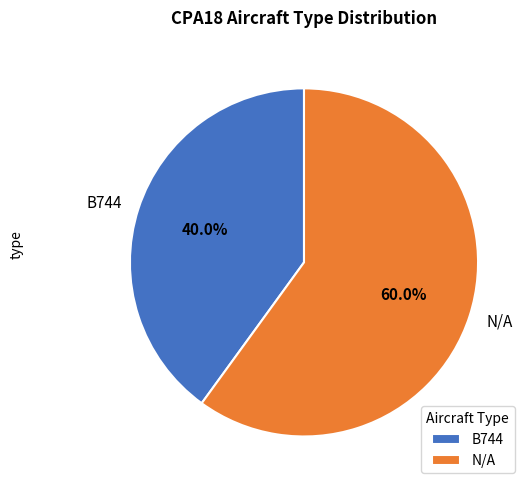

The B744 slice represents 40% of the pie. True or false?

True